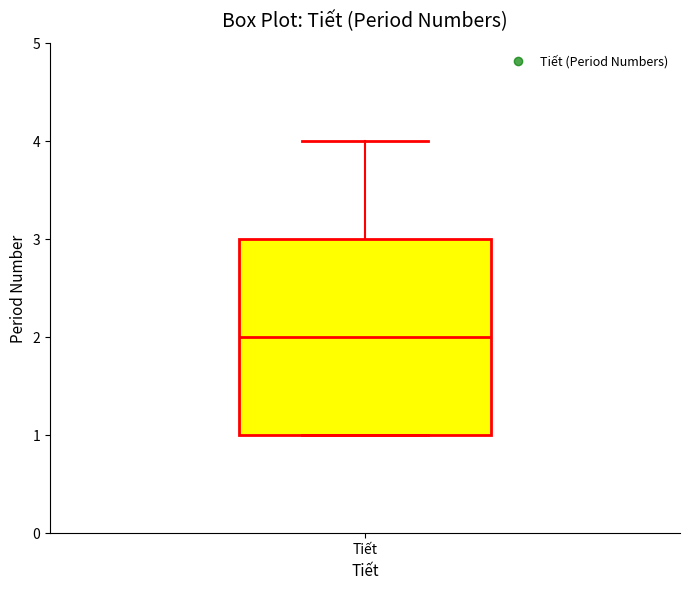

Transcribe this box plot: give where the median line is, the range the box spans, and where the two whiskers end, as read against the y-axis. The values are not printed on the chart, so give them approximately, as read against the axis.

median 2, box 1 to 3, whiskers 1 to 4